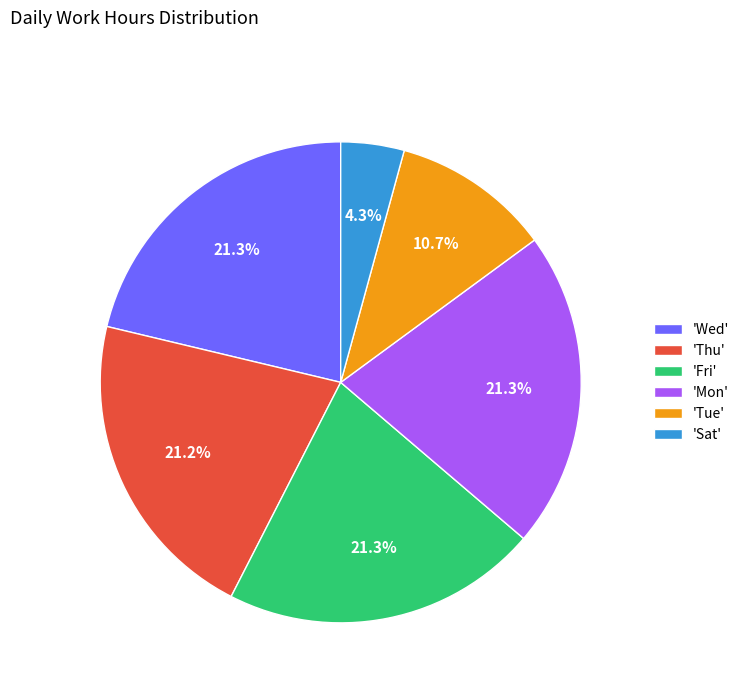

Count the number of slices in the pie.

6